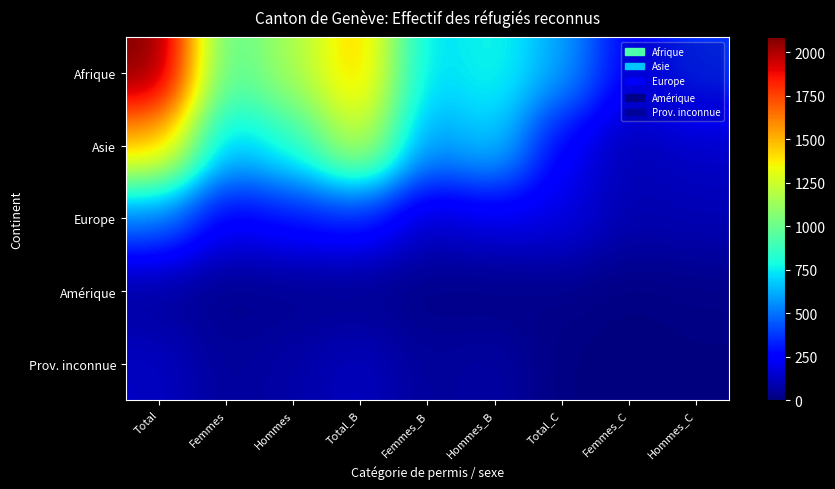

Reading right to left, list all the values displayed in this chart.

Afrique: Hommes_C=373	Femmes_C=232	Total_C=605	Hommes_B=789	Femmes_B=694	Total_B=1483	Hommes=1162	Femmes=926	Total=2088
Asie: Hommes_C=133	Femmes_C=96	Total_C=229	Hommes_B=700	Femmes_B=566	Total_B=1266	Hommes=833	Femmes=662	Total=1495
Europe: Hommes_C=101	Femmes_C=88	Total_C=189	Hommes_B=189	Femmes_B=133	Total_B=322	Hommes=290	Femmes=221	Total=511
Amérique: Hommes_C=17	Femmes_C=5	Total_C=22	Hommes_B=9	Femmes_B=16	Total_B=25	Hommes=26	Femmes=21	Total=47
Prov. inconnue: Hommes_C=5	Femmes_C=1	Total_C=6	Hommes_B=71	Femmes_B=49	Total_B=120	Hommes=76	Femmes=50	Total=126